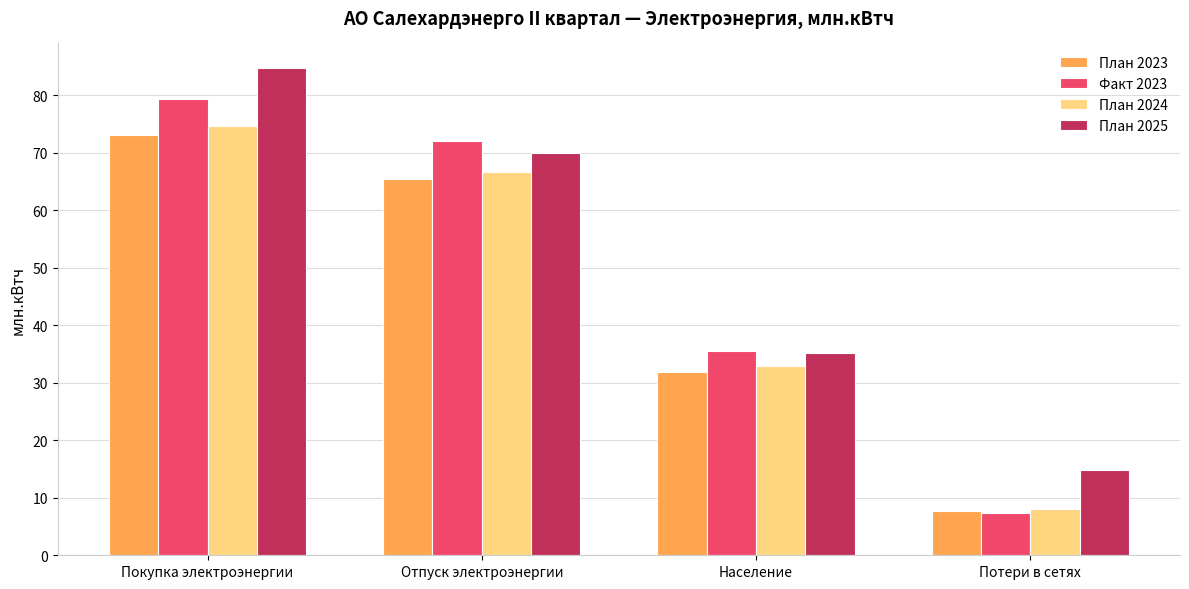

What is the difference between the Факт 2023 values at Потери в сетях and Покупка электроэнергии?

72.1